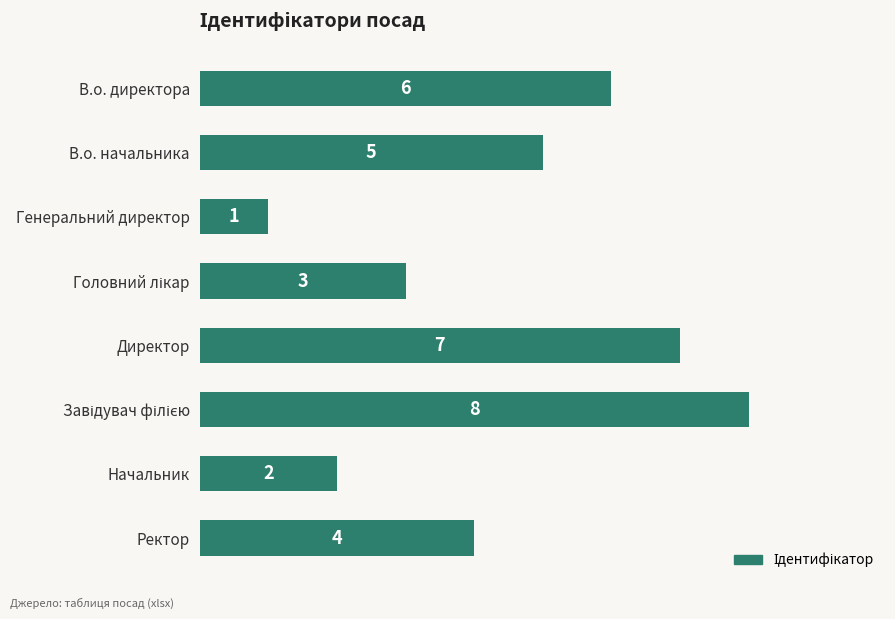

What is the sum of all values?

36